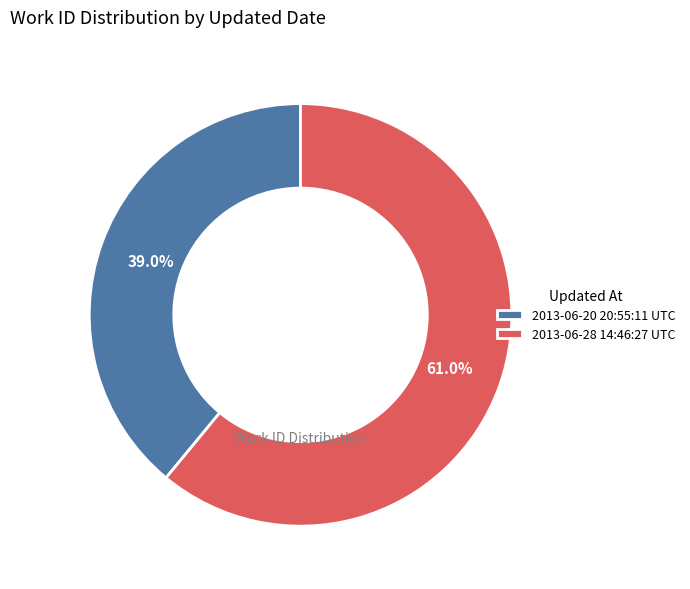

How many segments does this pie chart have?

2